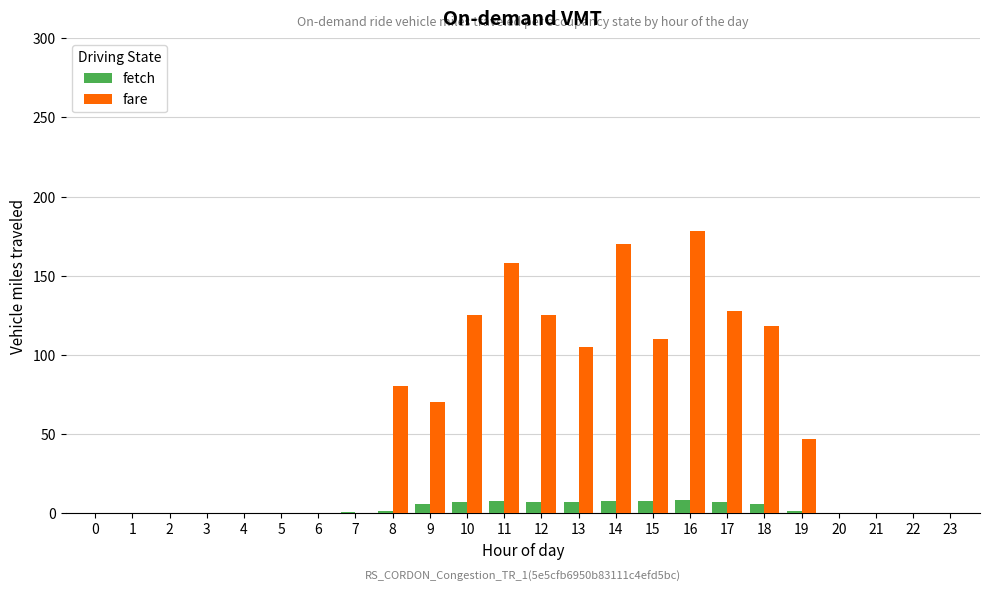

The fare series shows 118.0 at 18. True or false?

True